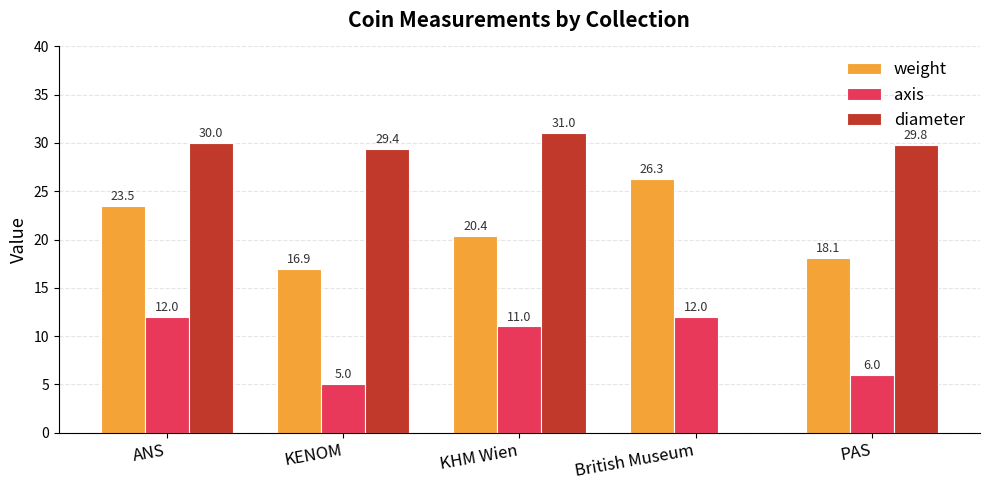

How many groups of bars are there?

5